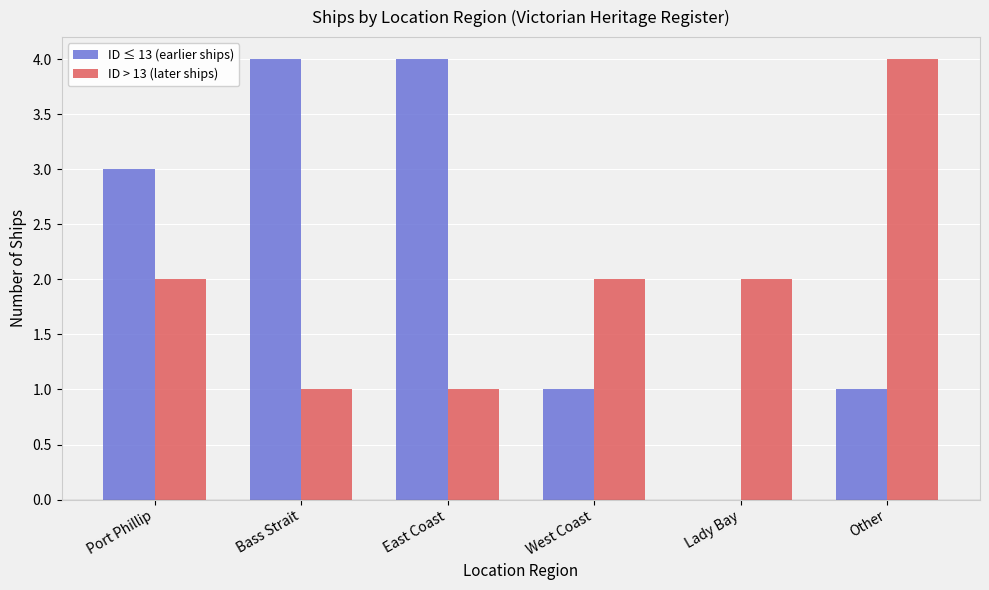

Which series changed the most between Bass Strait and West Coast?

ID ≤ 13 (earlier ships)